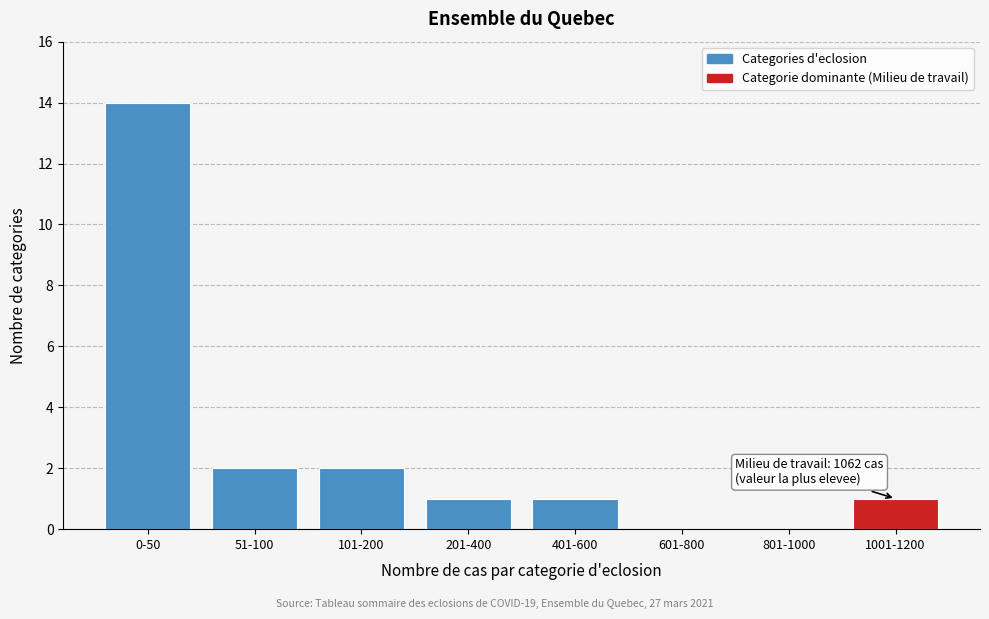

Reading left to right, list all the values displayed in this chart.

0-50=14	51-100=2	101-200=2	201-400=1	401-600=1	601-800=0	801-1000=0	1001-1200=1